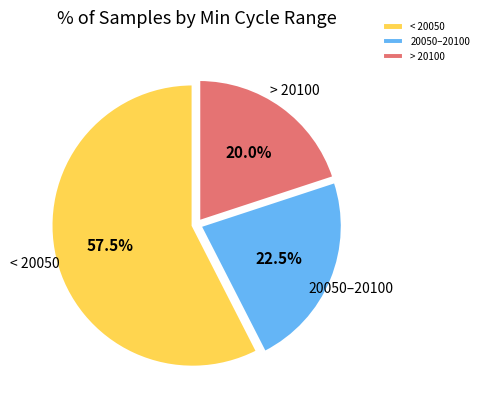

Combined, do < 20050 and > 20100 account for over 50%?

Yes